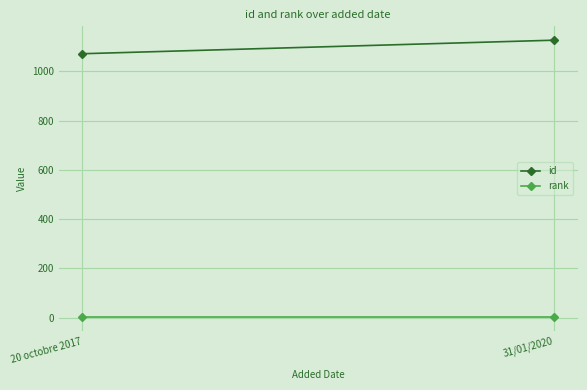

Reading right to left, list all the values displayed in this chart.

id: 31/01/2020=1127	20 octobre 2017=1072
rank: 31/01/2020=1	20 octobre 2017=1